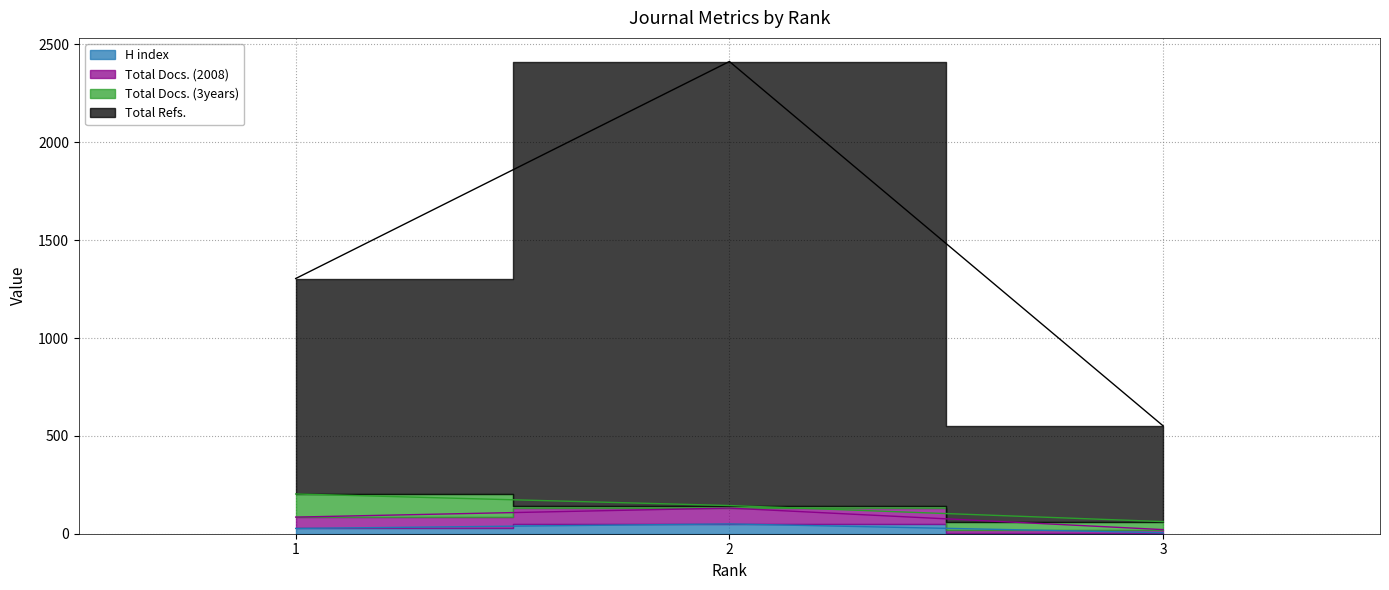

At which label does Total Refs. first exceed 1304?

2